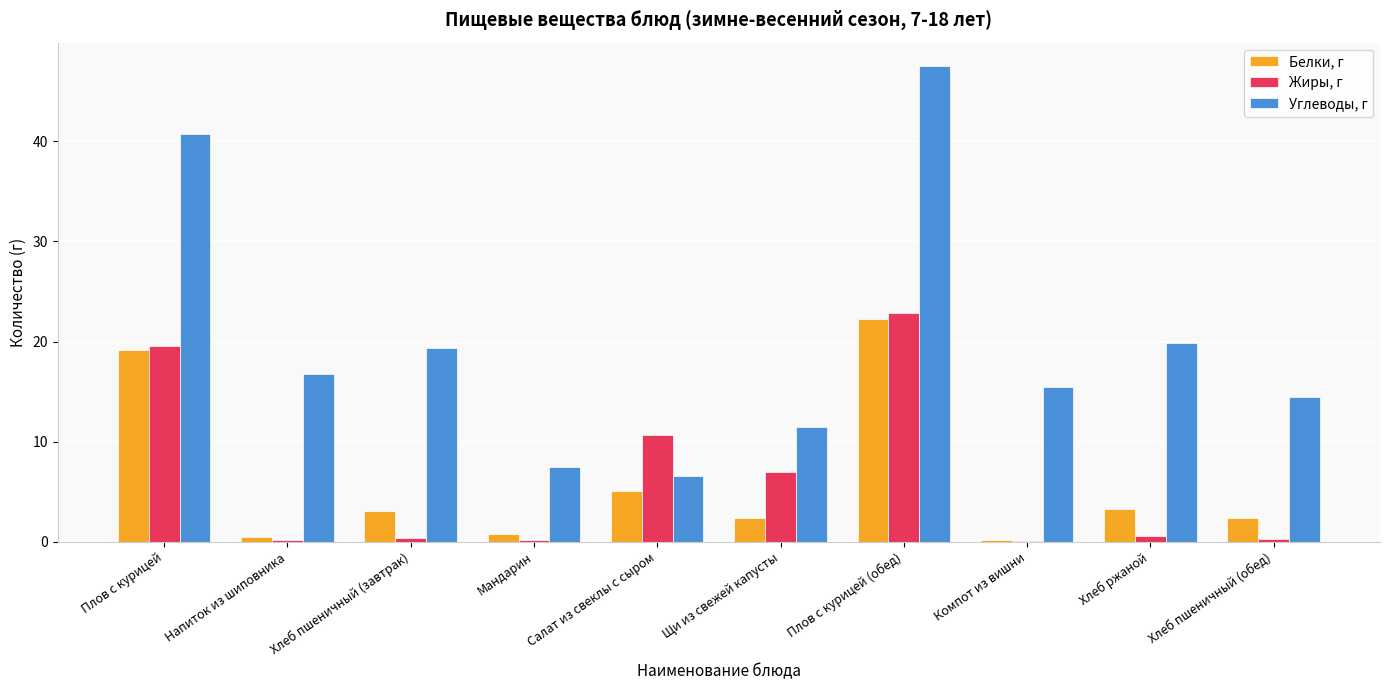

What is the sum of all Белки, г values?

59.0